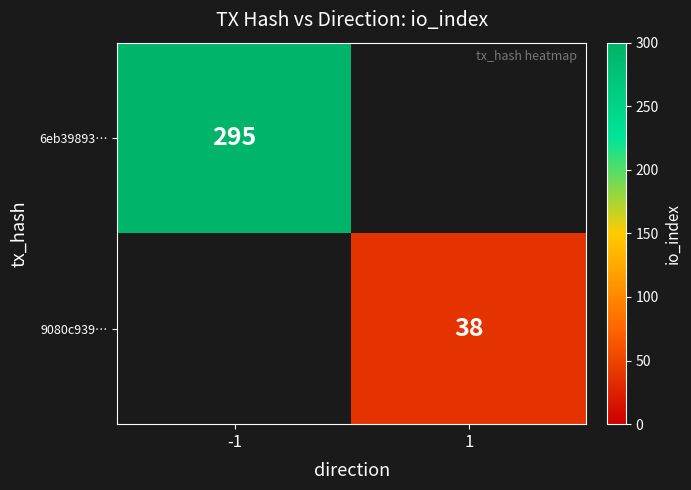

True or false: 6eb39893… has a value of 114 at -1.

False